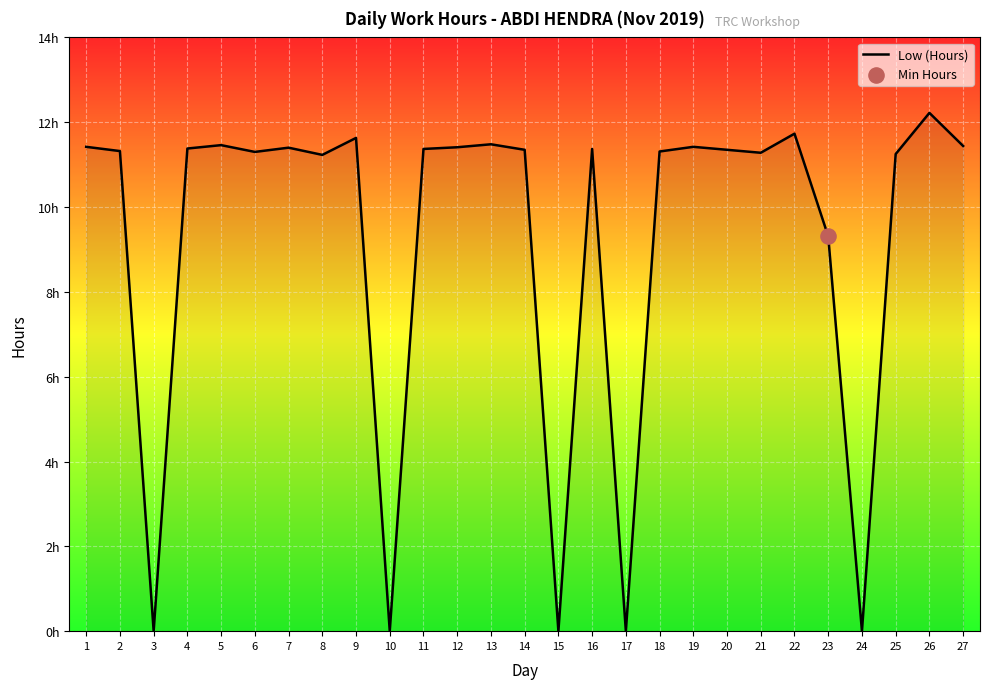

Which has a higher value, 24 or 17?

24